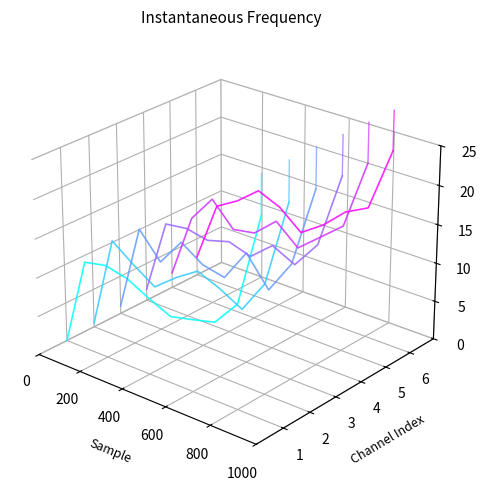

How many interior local valleys does the Channel 3 series have?

3